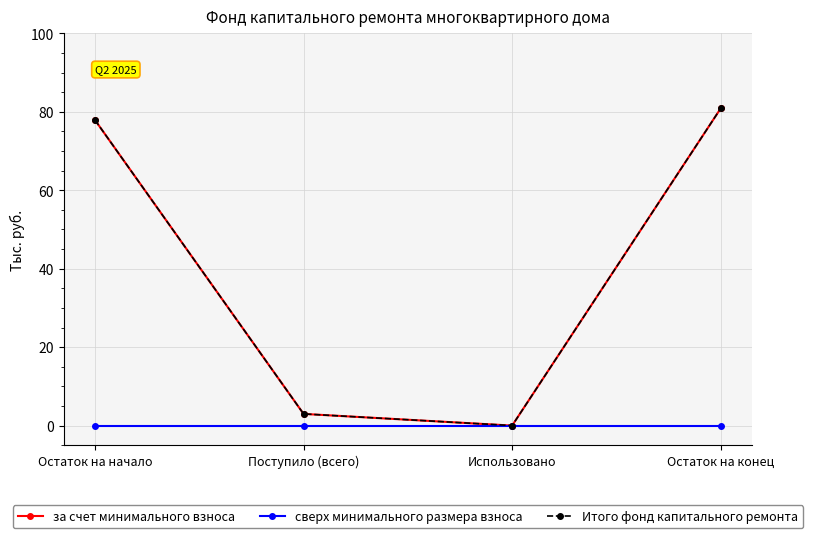

True or false: сверх минимального размера взноса has more than 0 interior local peaks.

False